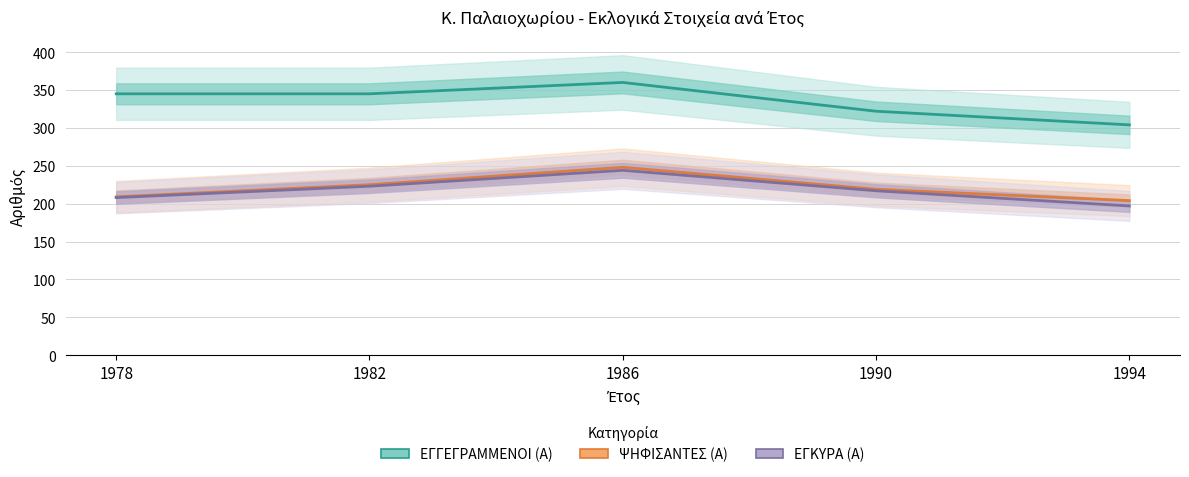

True or false: ΨΗΦΙΣΑΝΤΕΣ (Α) and ΕΓΚΥΡΑ (Α) intersect in this chart.

False